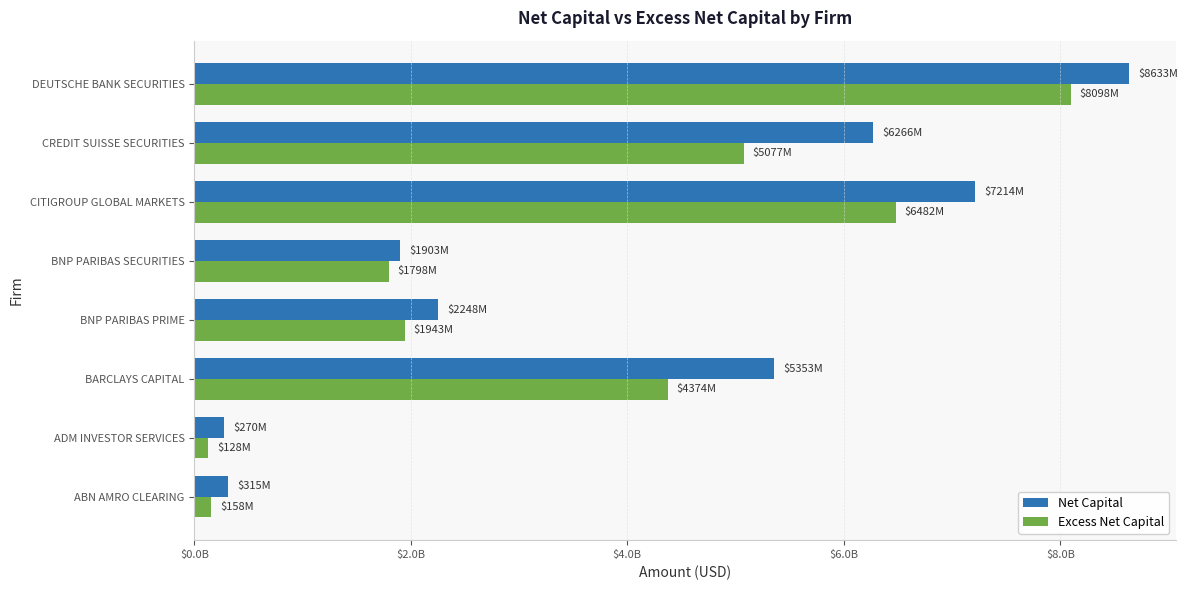

At which label is Excess Net Capital closest to 4112932695?

BARCLAYS CAPITAL